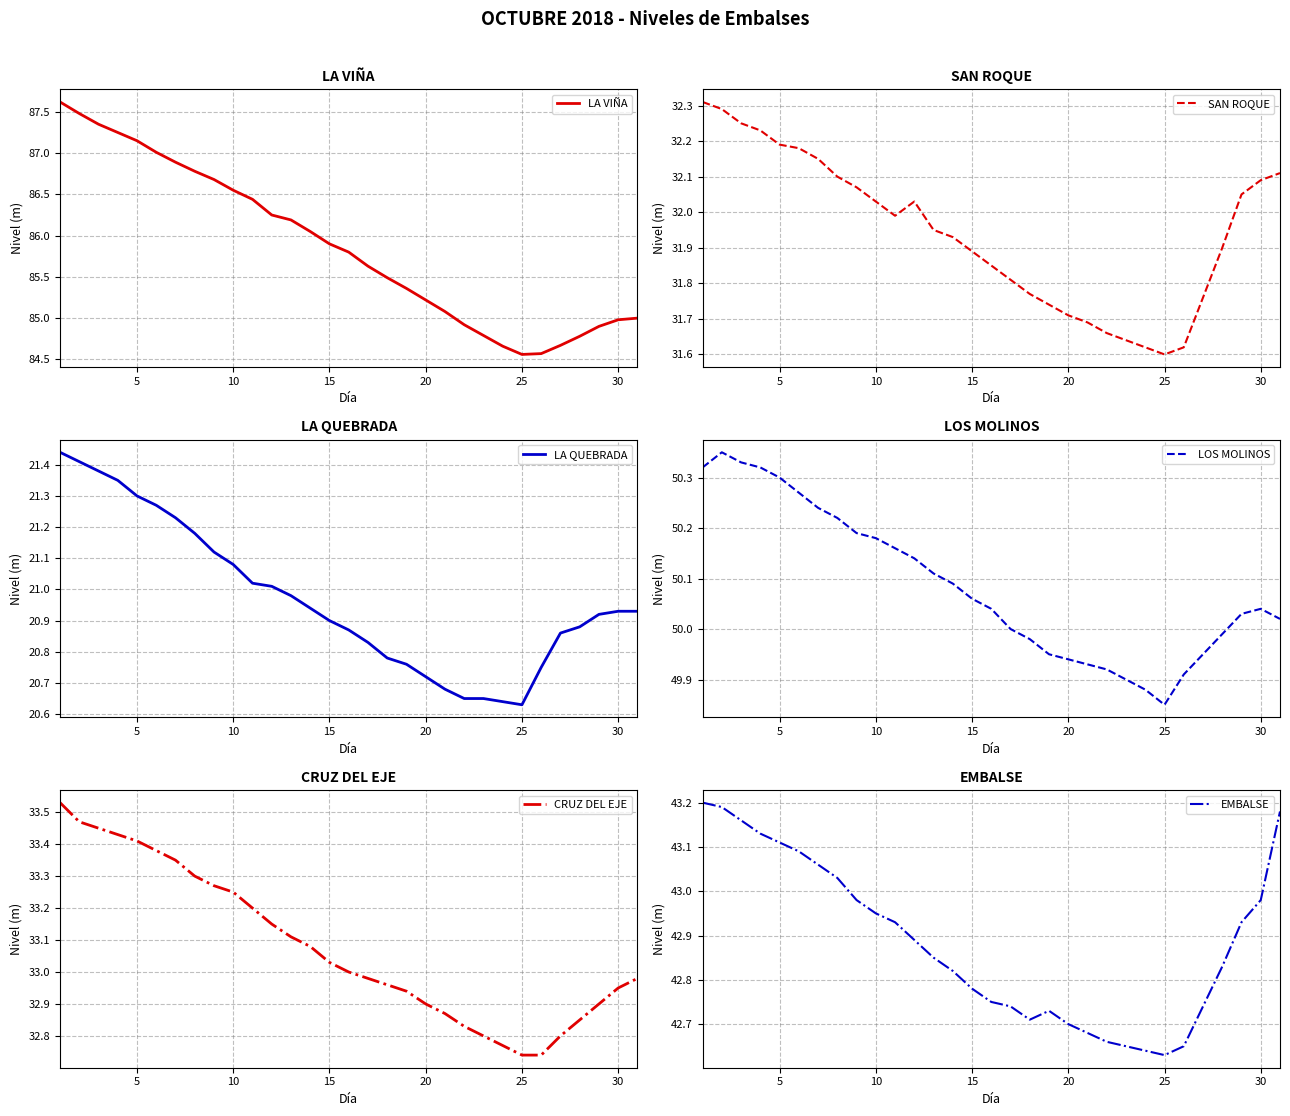

The value of LA VIÑA at 30 is 51.0. True or false?

False